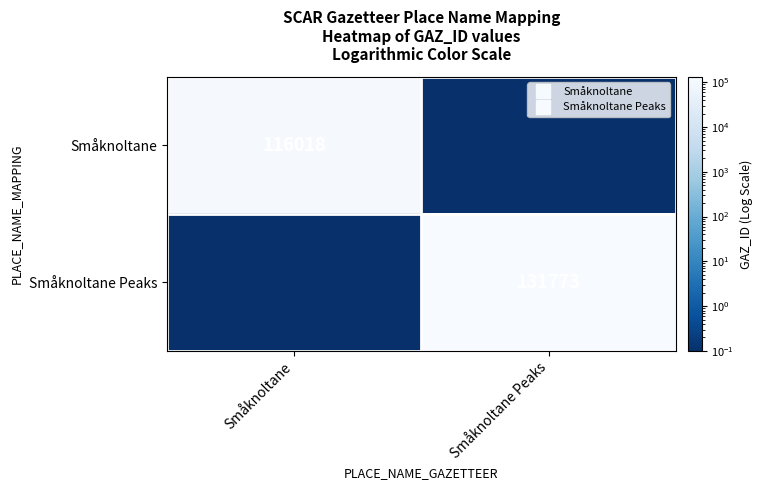

What is the sum of the Småknoltane values at Småknoltane Peaks and Småknoltane?

116018.1